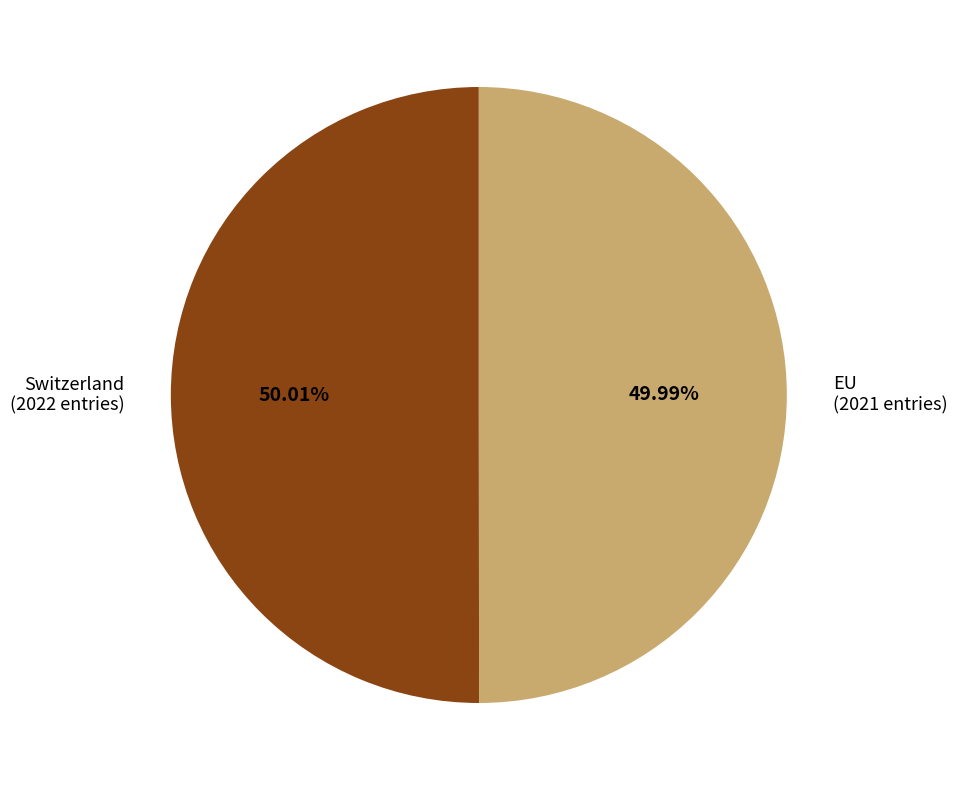

Do EU (2021 entries) and Switzerland (2022 entries) together represent more than half of the pie?

Yes